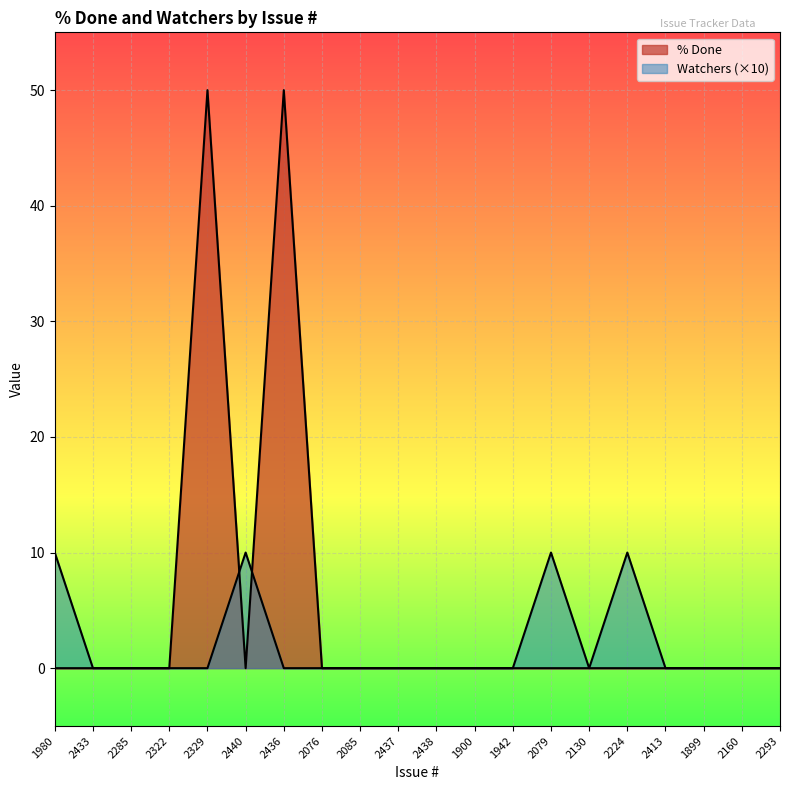

How many data points in Watchers are above 0?

4